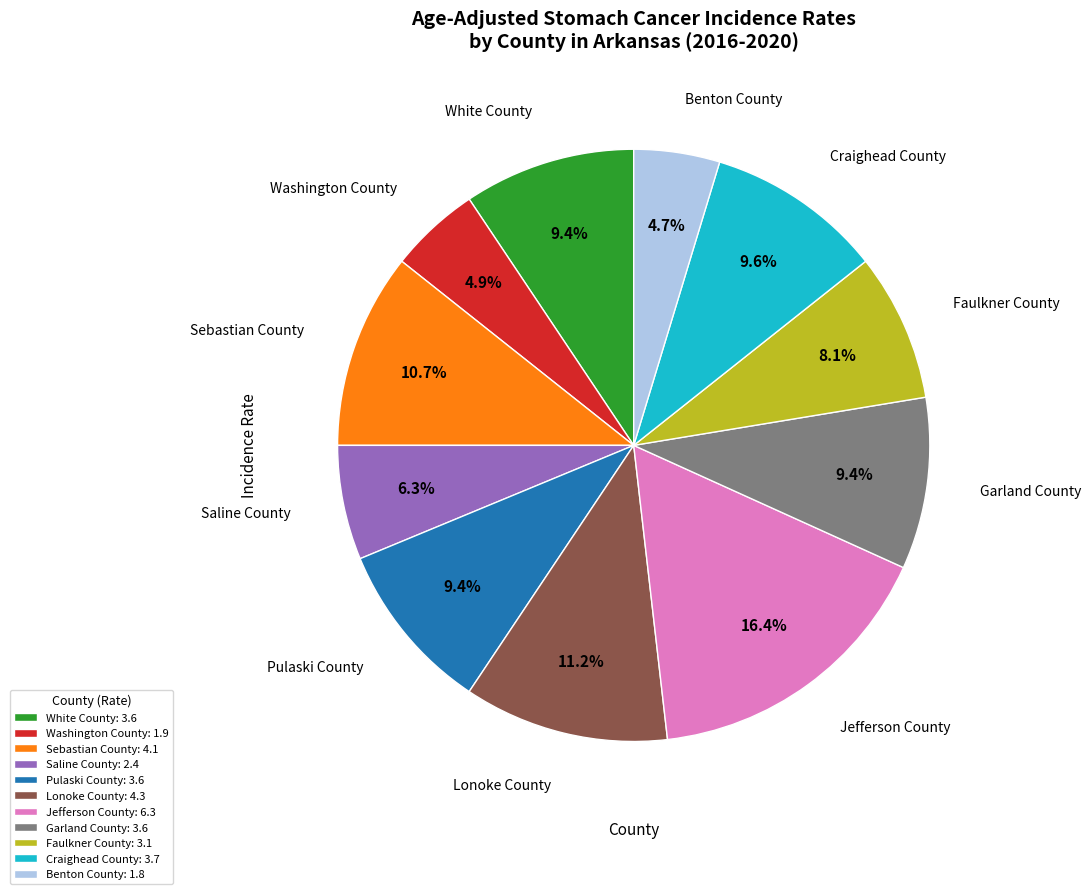

Count the number of slices in the pie.

11